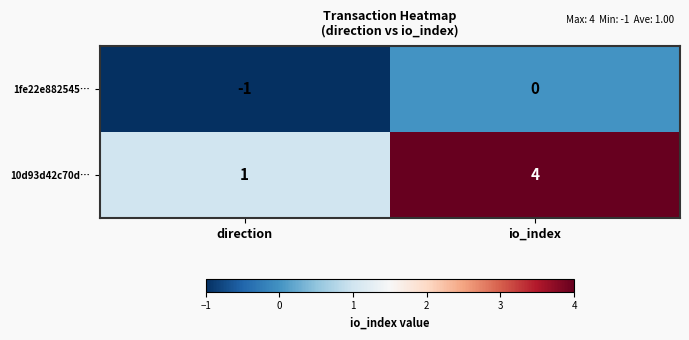

Which series has the widest spread of values?

10d93d42c70d…